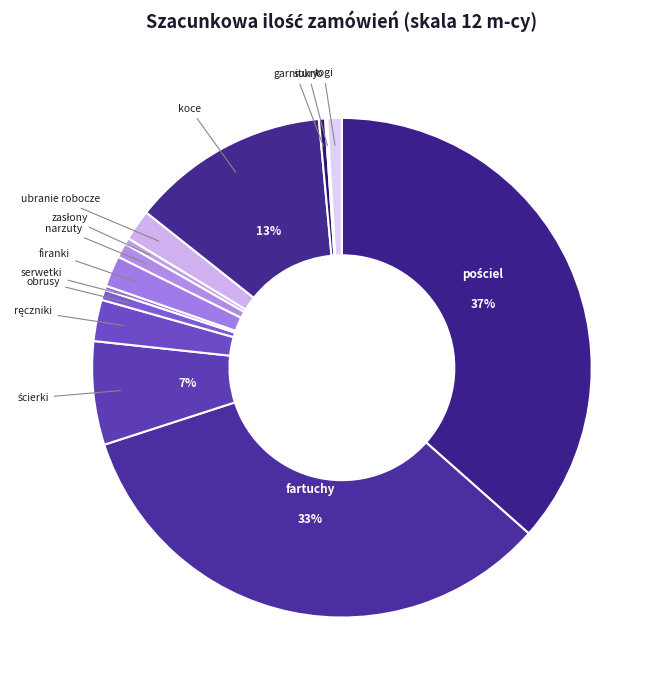

The obrusy slice represents 11% of the pie. True or false?

False